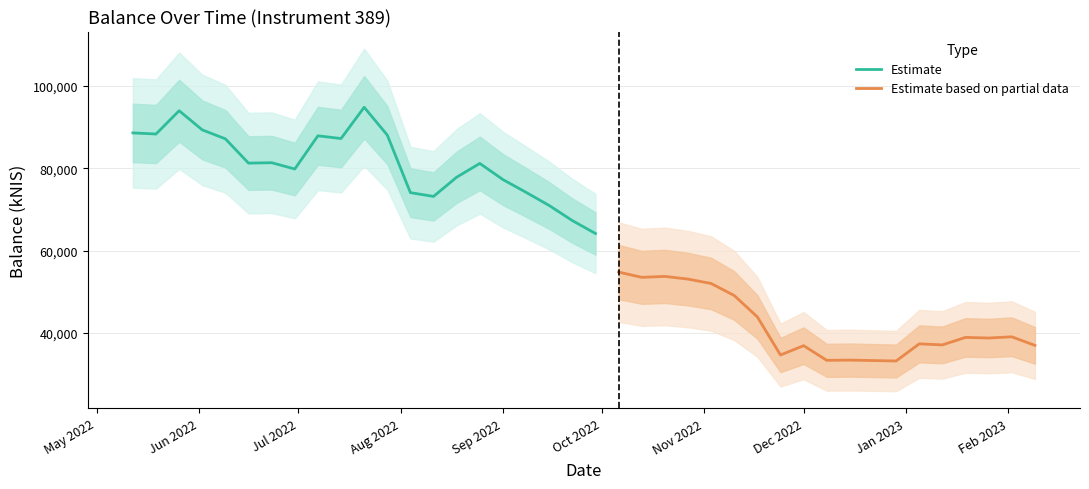

Is it true that the value at 12 is 74065.8?

True